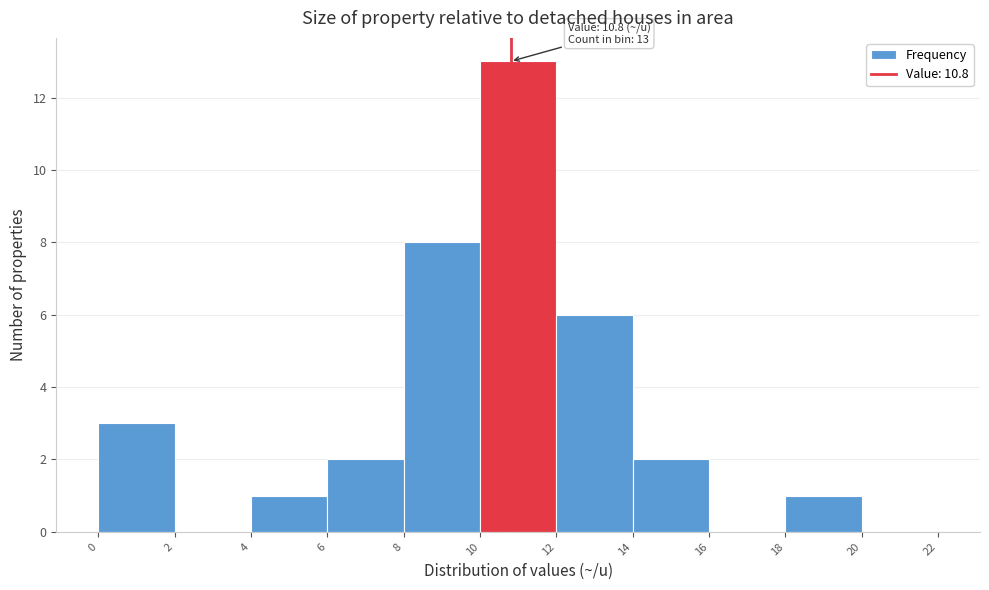

Which range on the x-axis has the tallest bar?

10 to 12